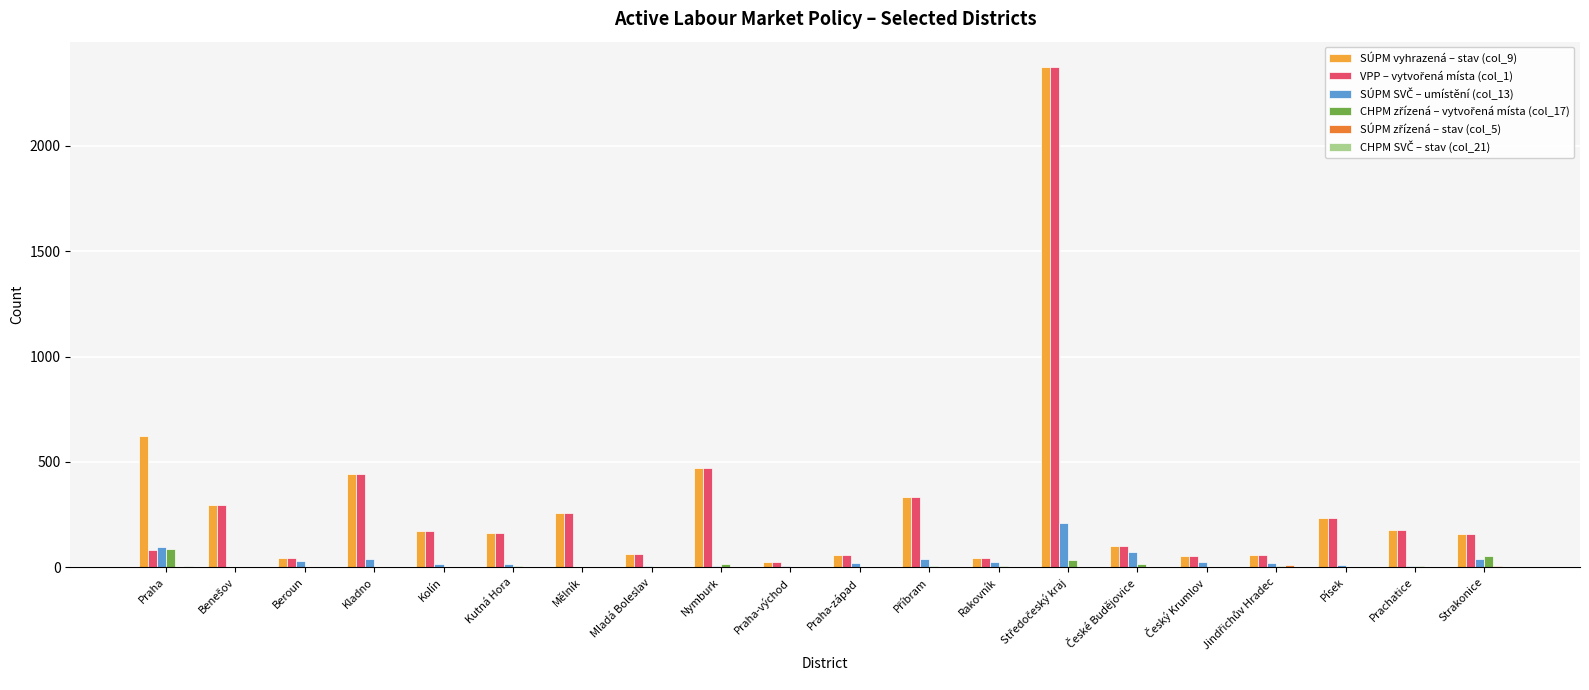

The SÚPM vyhrazená – stav (col_9) series shows 92 at Mělník. True or false?

False